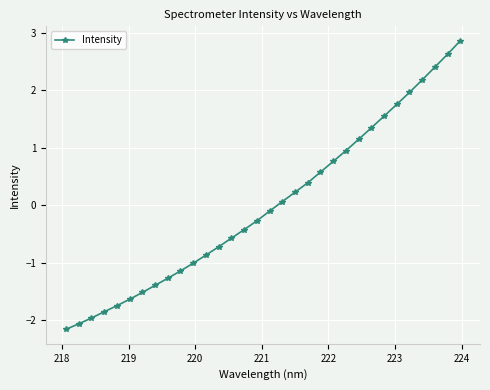

Is this an area chart (filled region under the line)?

No